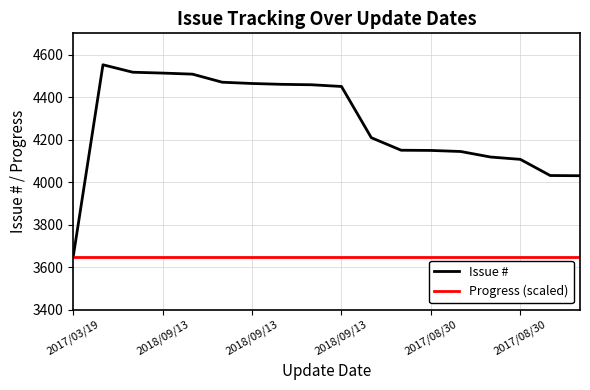

Which series has the largest total across all categories?

Issue #